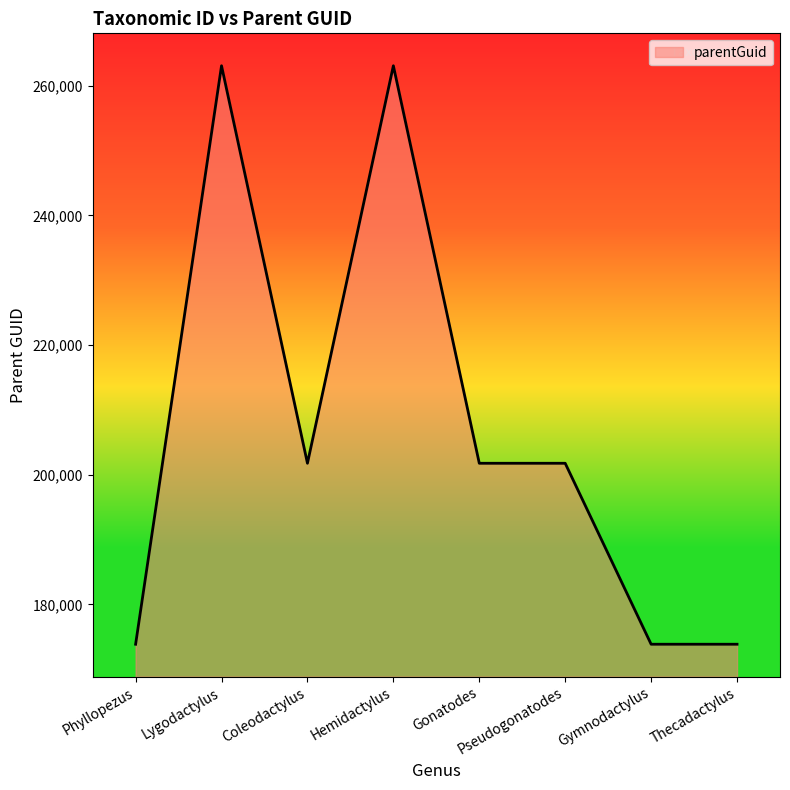

How many series are shown in this chart?

1